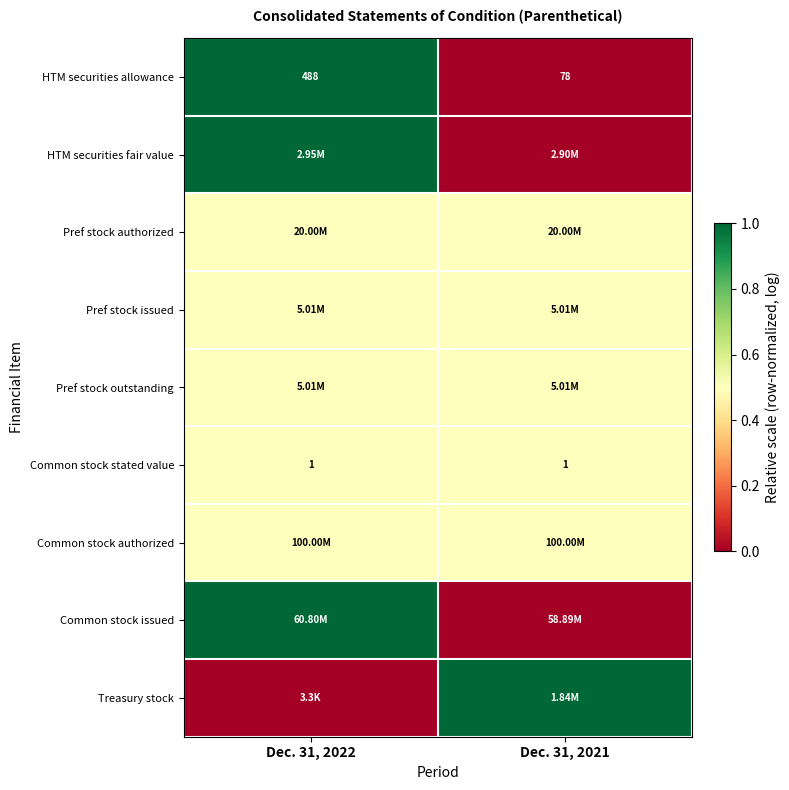

At how many categories does at least one series exceed 0?

2